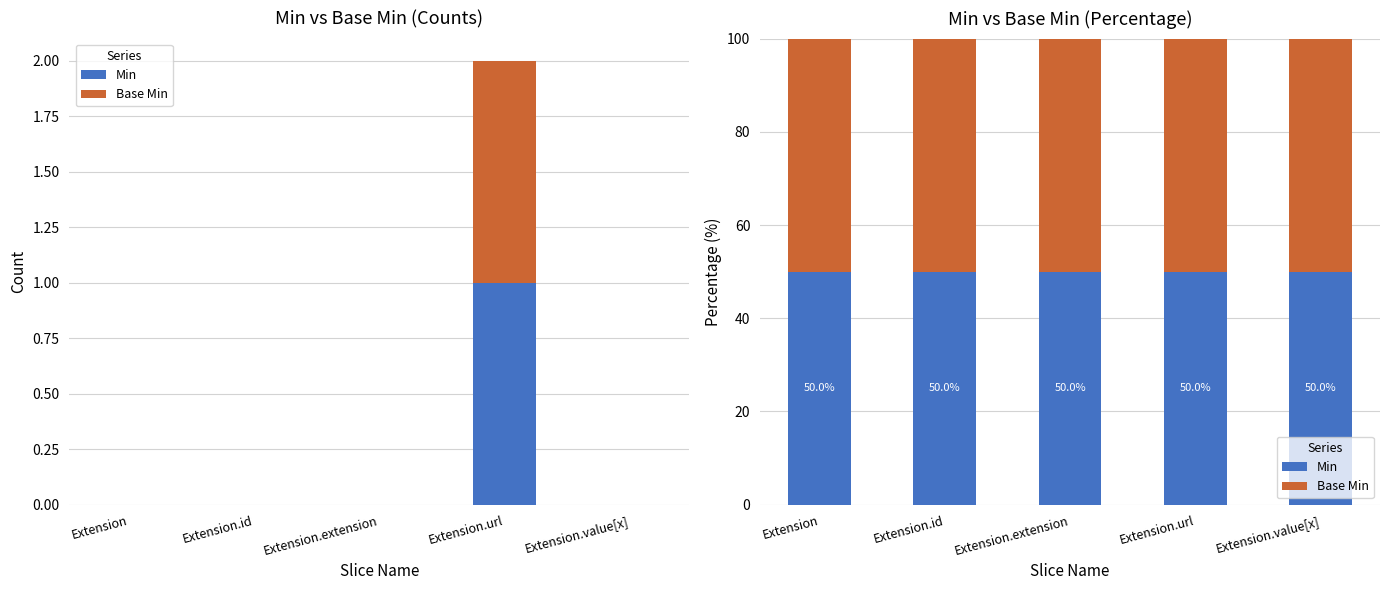

Reading left to right, extract all data points from this chart.

Min: Extension=0	Extension.id=0	Extension.extension=0	Extension.url=1	Extension.value[x]=0
Base Min: Extension=0	Extension.id=0	Extension.extension=0	Extension.url=1	Extension.value[x]=0